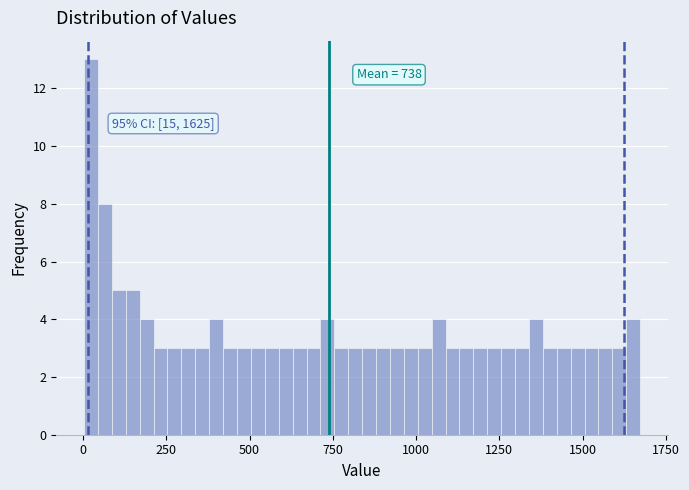

Around what value on the x-axis is the tallest bar? Give the approximate position of its centre, as read against the axis.

0